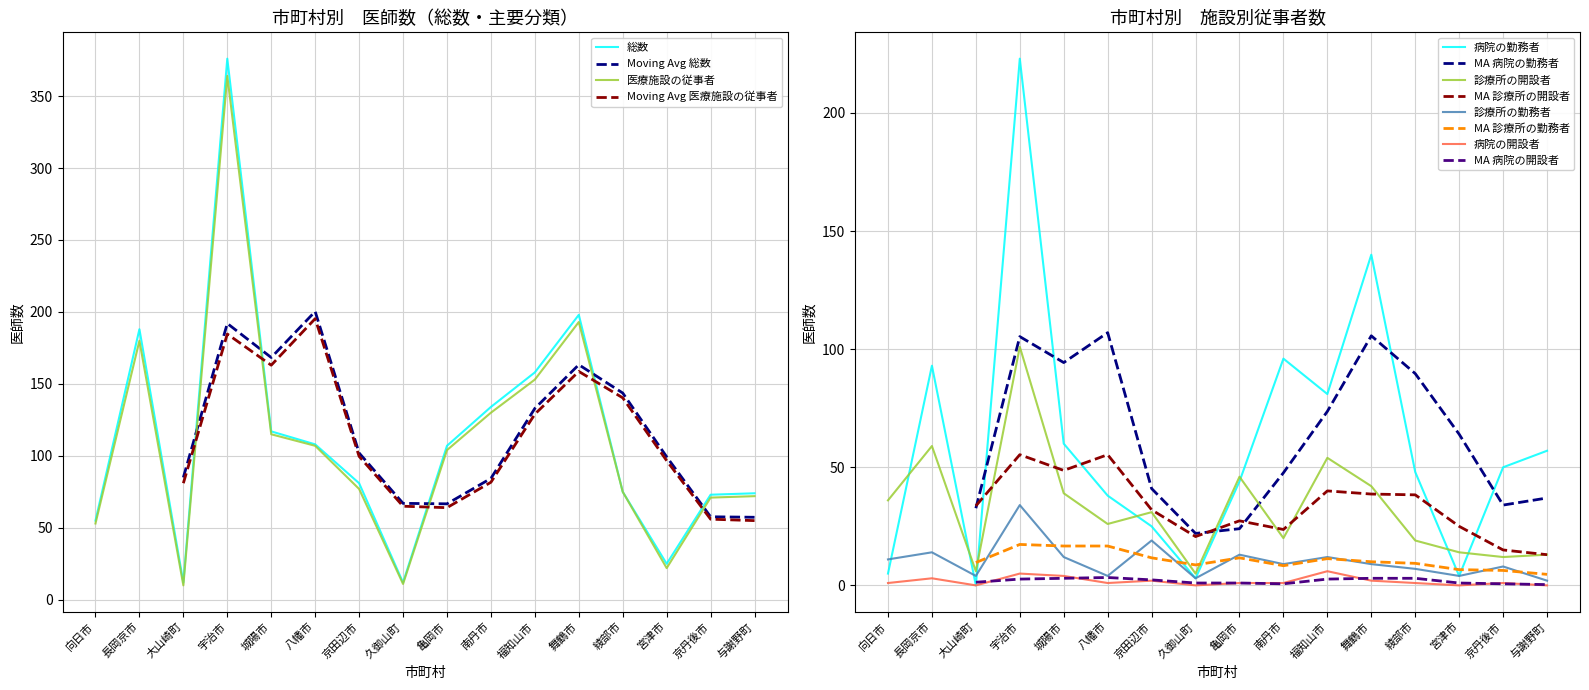

What is the average value of the 病院の勤務者 series?

60